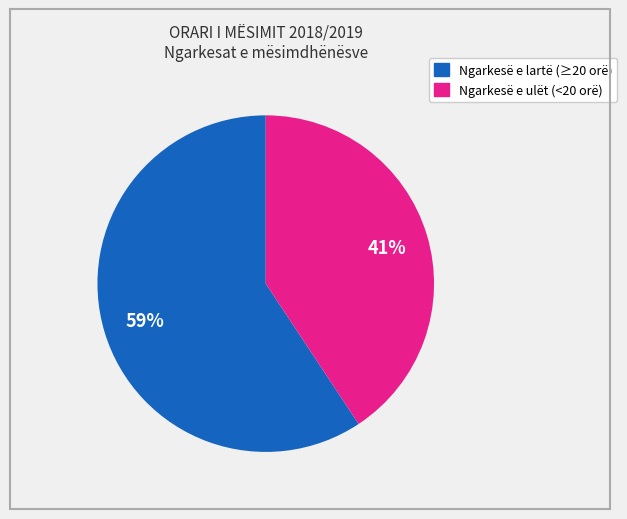

Is there a majority slice in this chart?

Yes